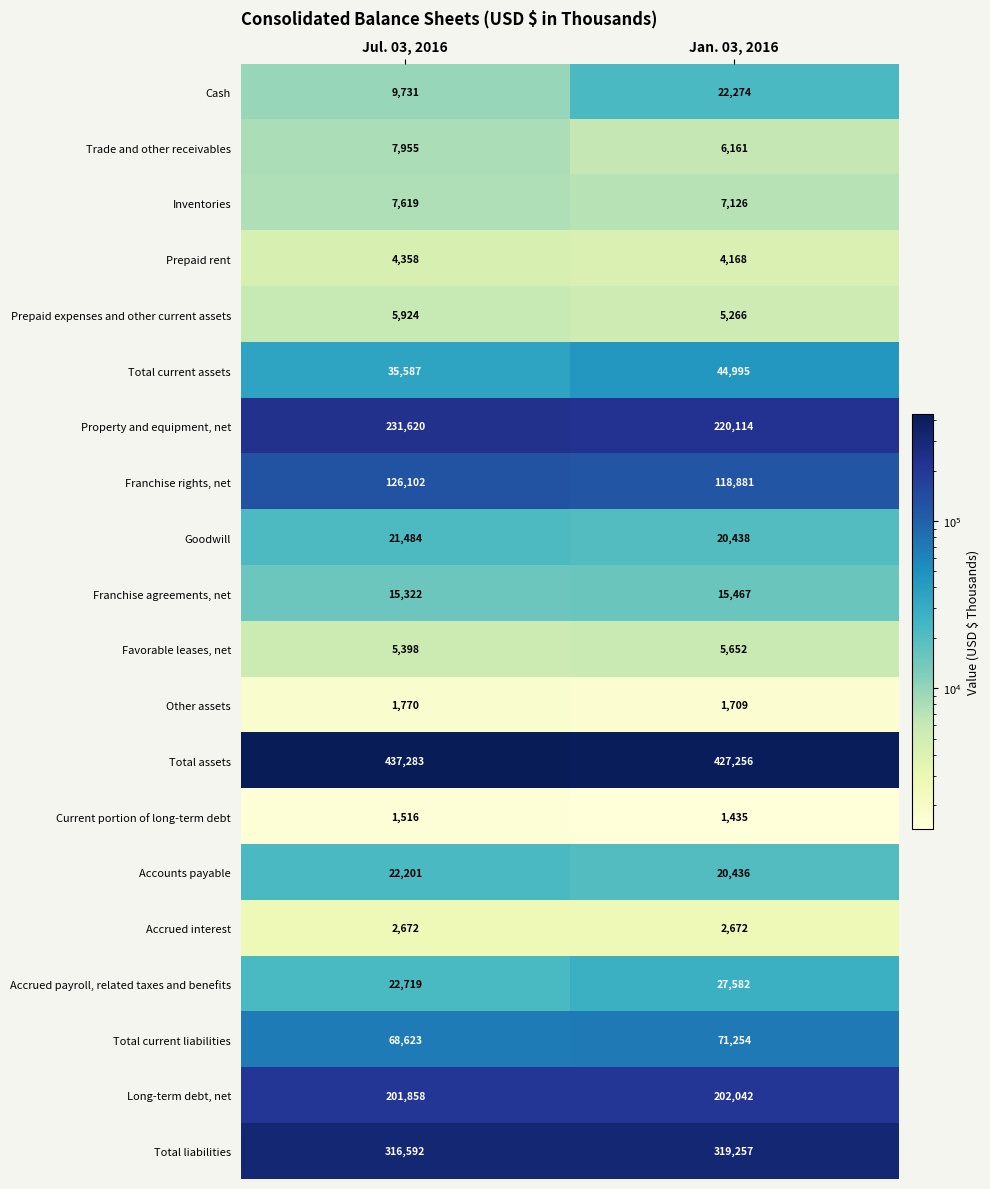

The Goodwill series shows 20438 at Jan. 03, 2016. True or false?

True